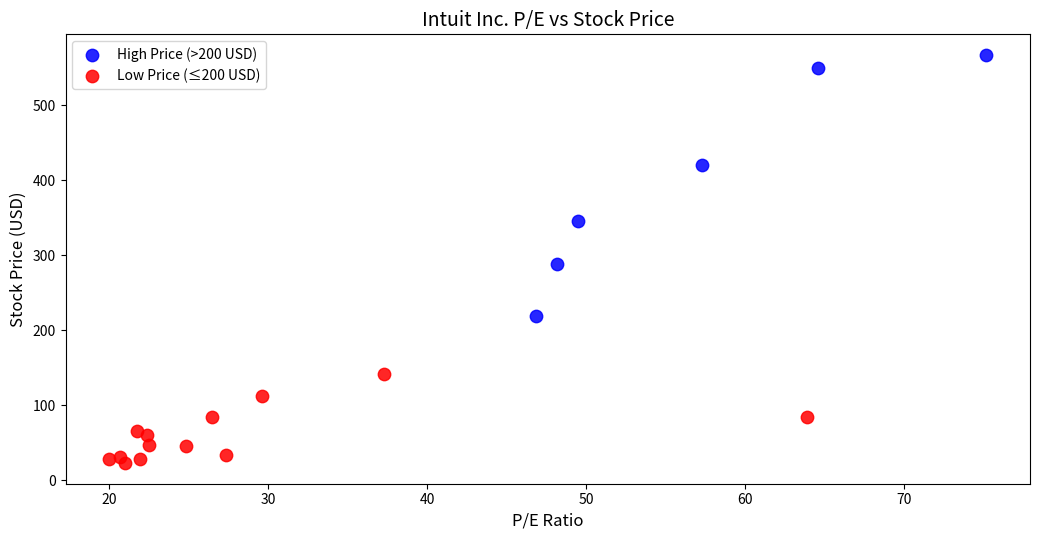

Which series contains the lowest Y value?

Low Price (≤200 USD)